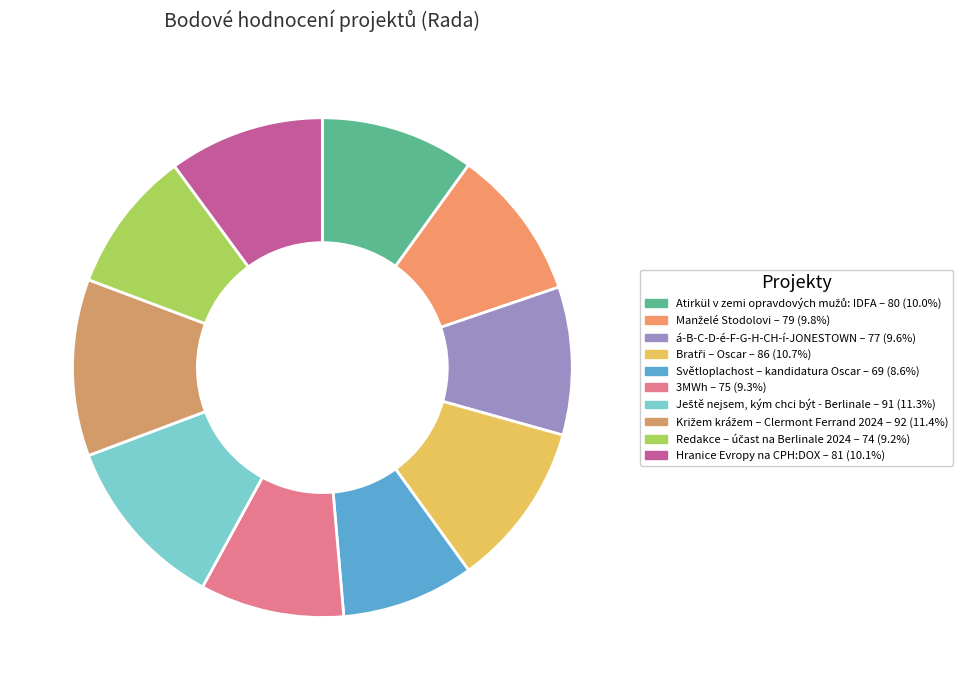

How many slices are in this pie chart?

10